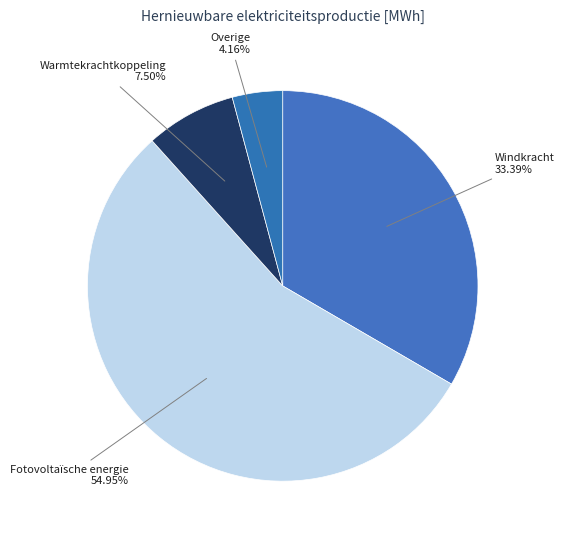

Count the number of slices in the pie.

4